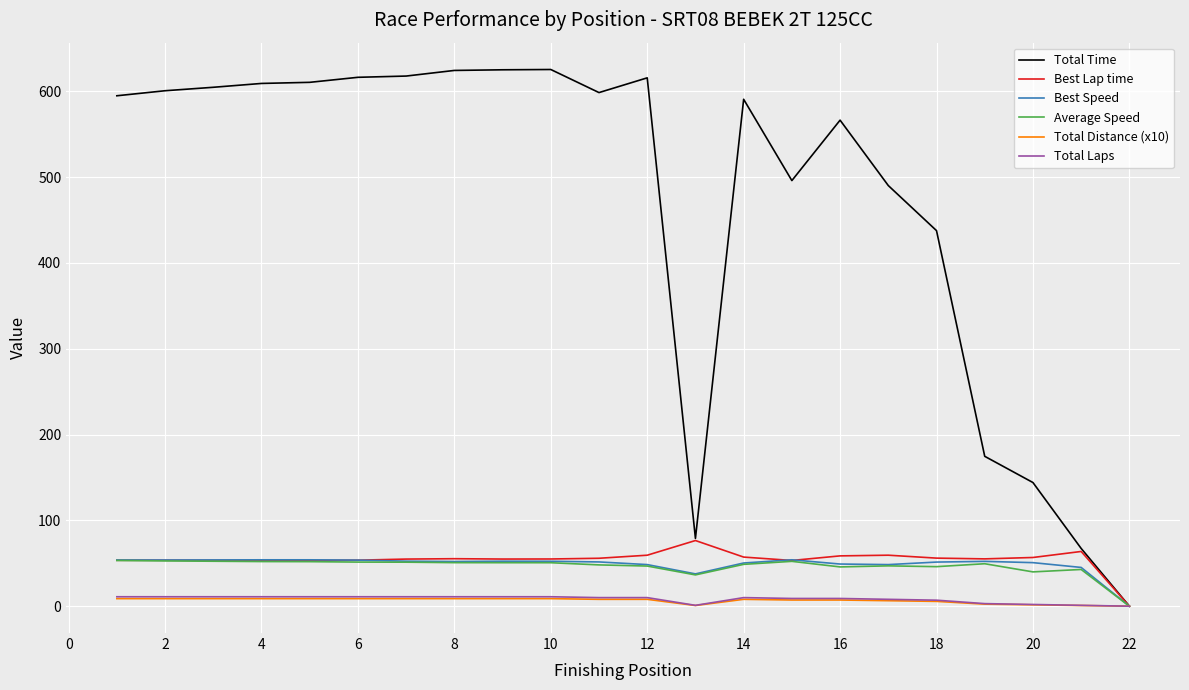

Which series has the largest range (max minus min)?

Total Time